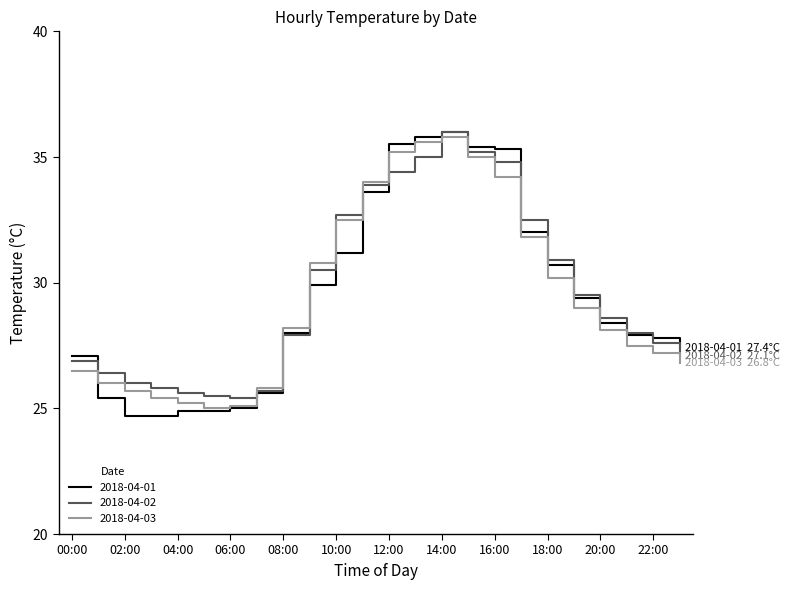

What is the minimum value for 2018-04-01?

24.7